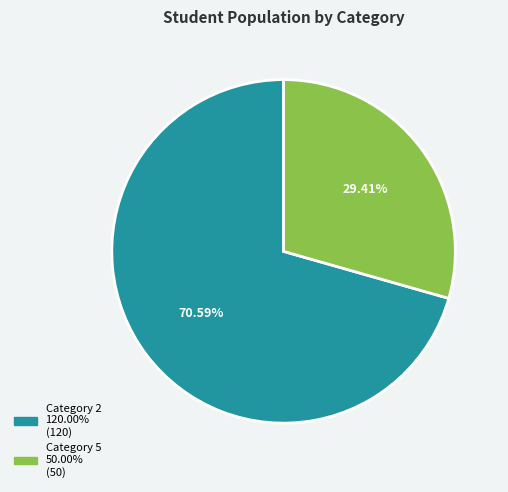

Is there a majority slice in this chart?

Yes